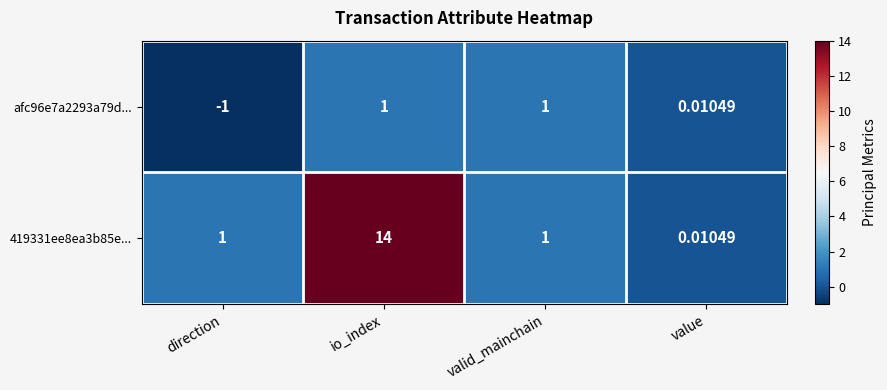

How many values in afc96e7a2293a79d... are above zero?

3